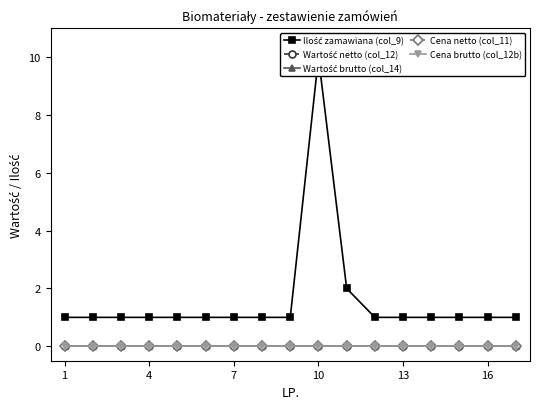

Which series has the largest range (max minus min)?

Ilość zamawiana (col_9)